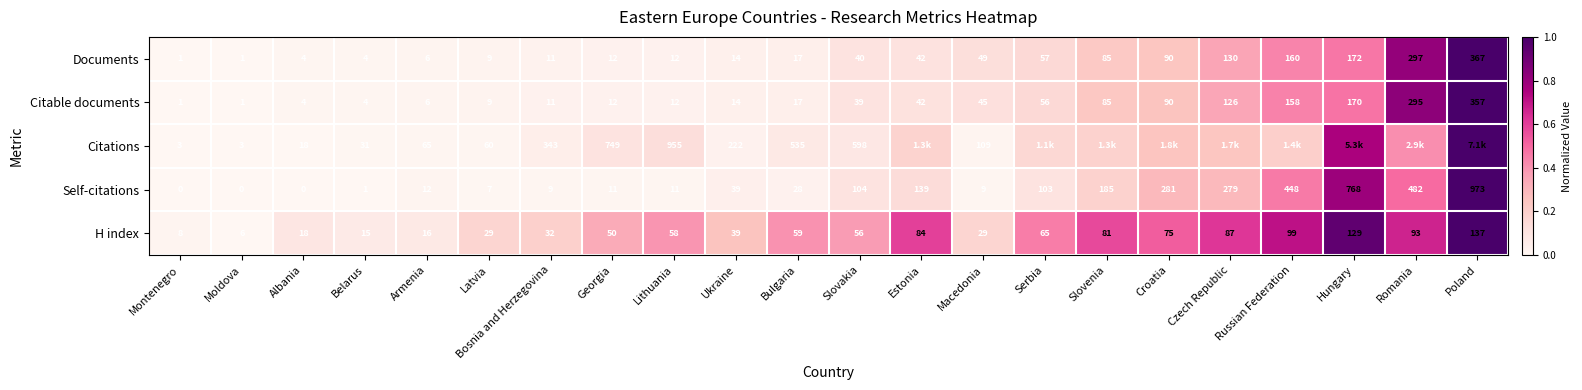

At which label does H index reach its minimum?

Moldova